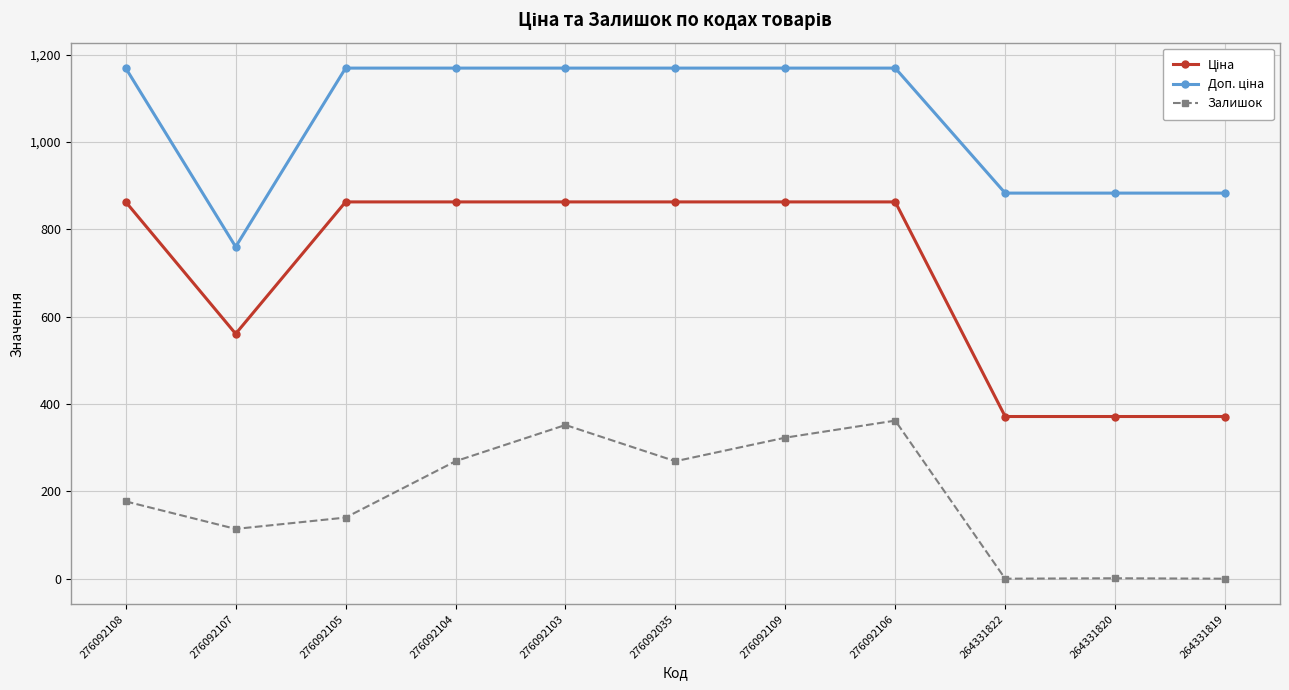

At which category does Залишок reach its first local peak?

276092103